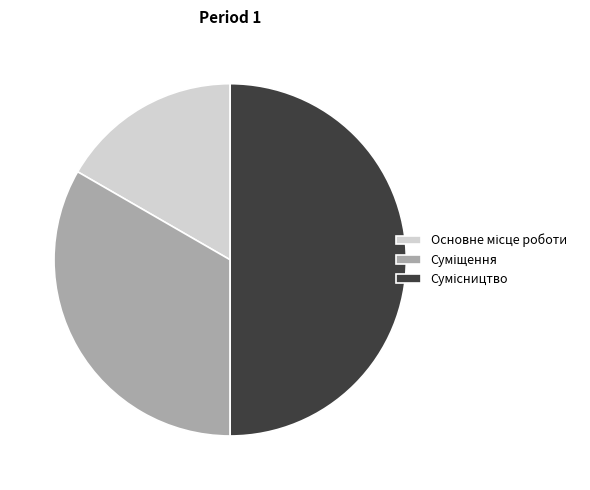

Is Основне місце роботи the majority of the pie?

No